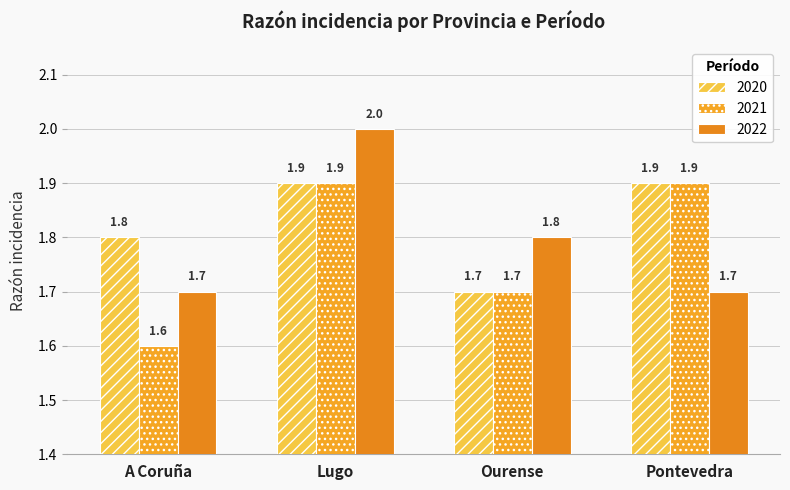

Between Ourense and A Coruña, which is larger?

A Coruña